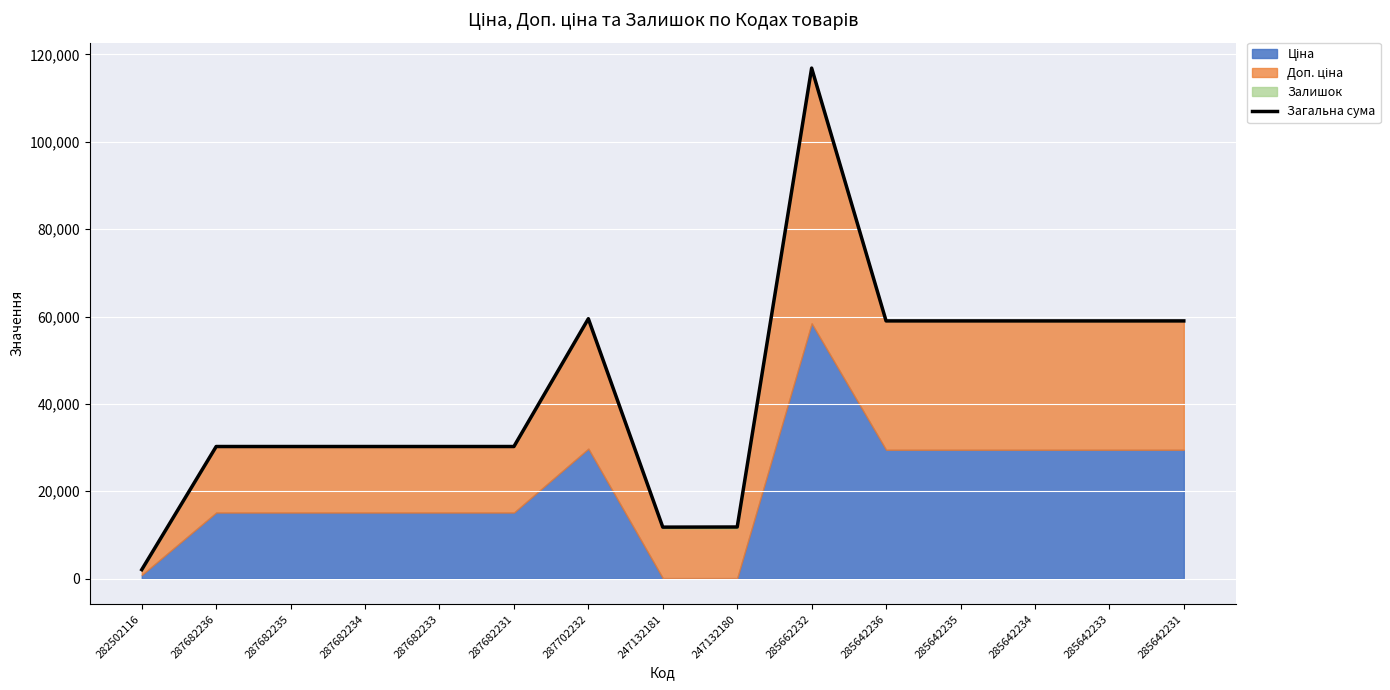

Approximately how many times larger is the value at 287682234 compared to 285642234?

0.5